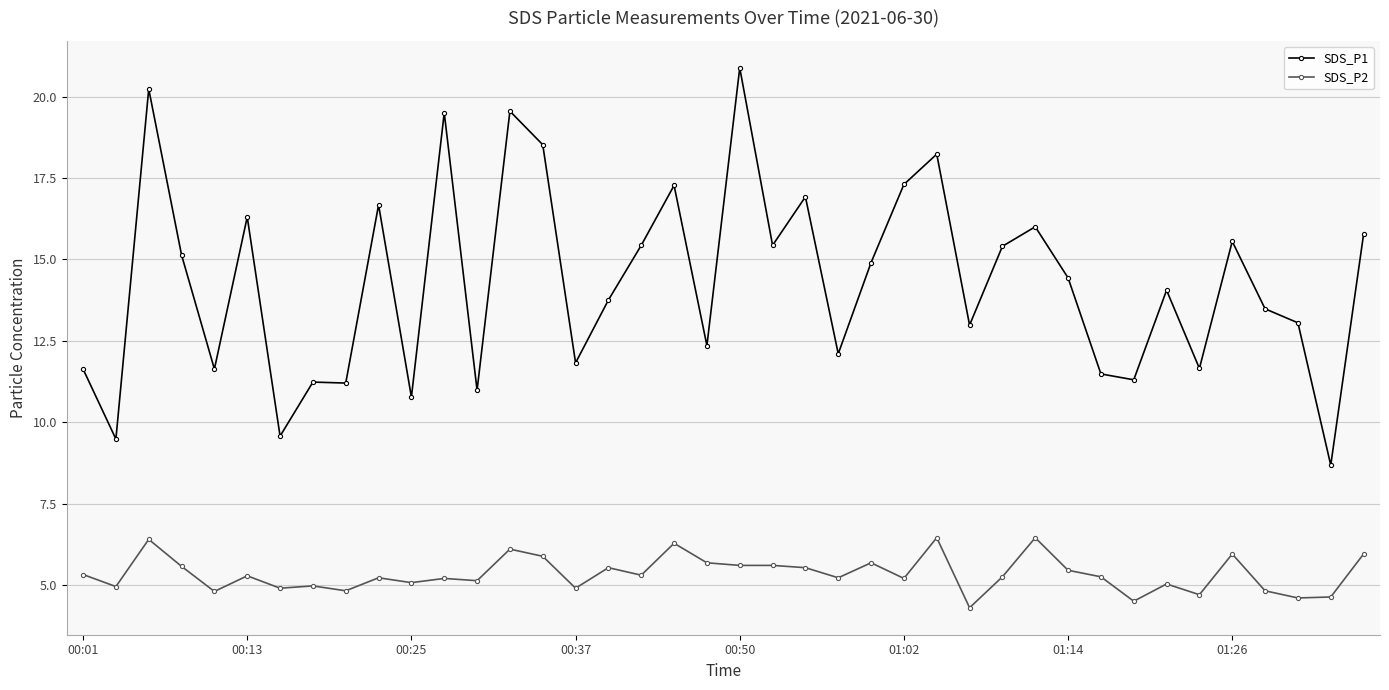

Which series has the widest spread of values?

SDS_P1